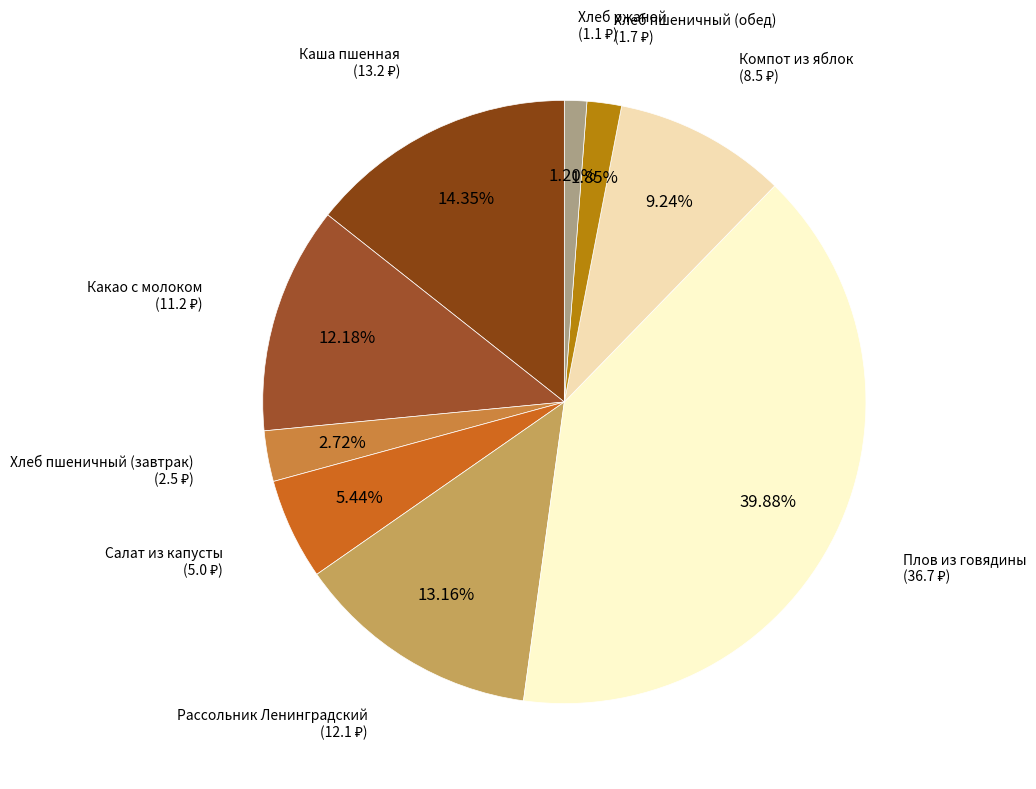

How many slices are in this pie chart?

9